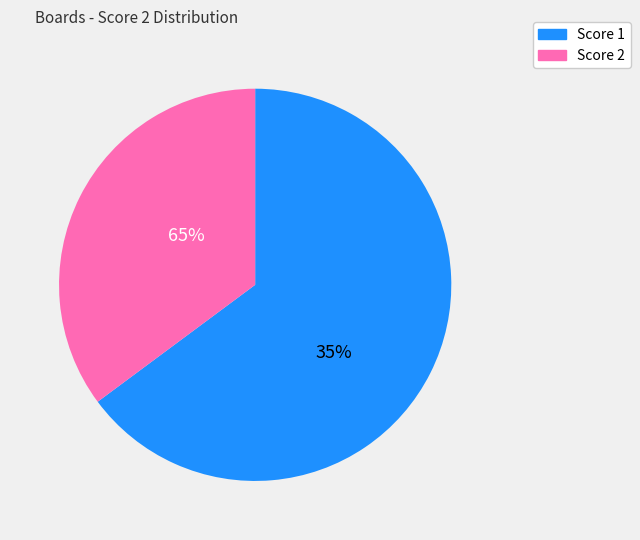

Is 2 the majority of the pie?

No